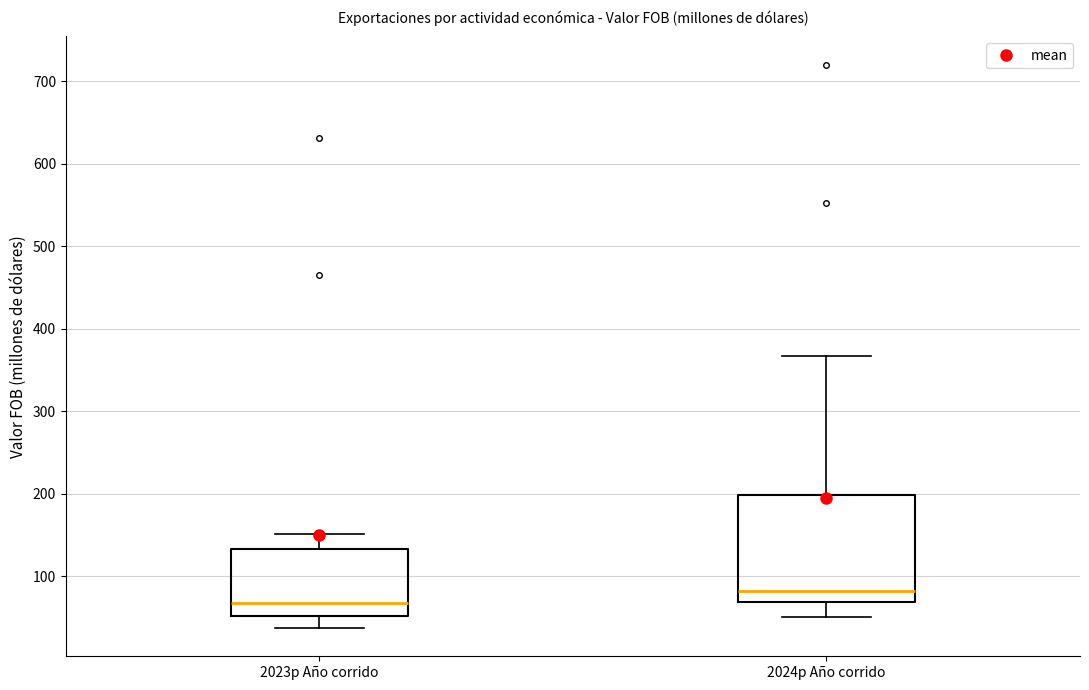

Where does the lower whisker of the box for 2024p Año corrido end on the y-axis? The values are not printed on the chart, so give them approximately, as read against the axis.

50